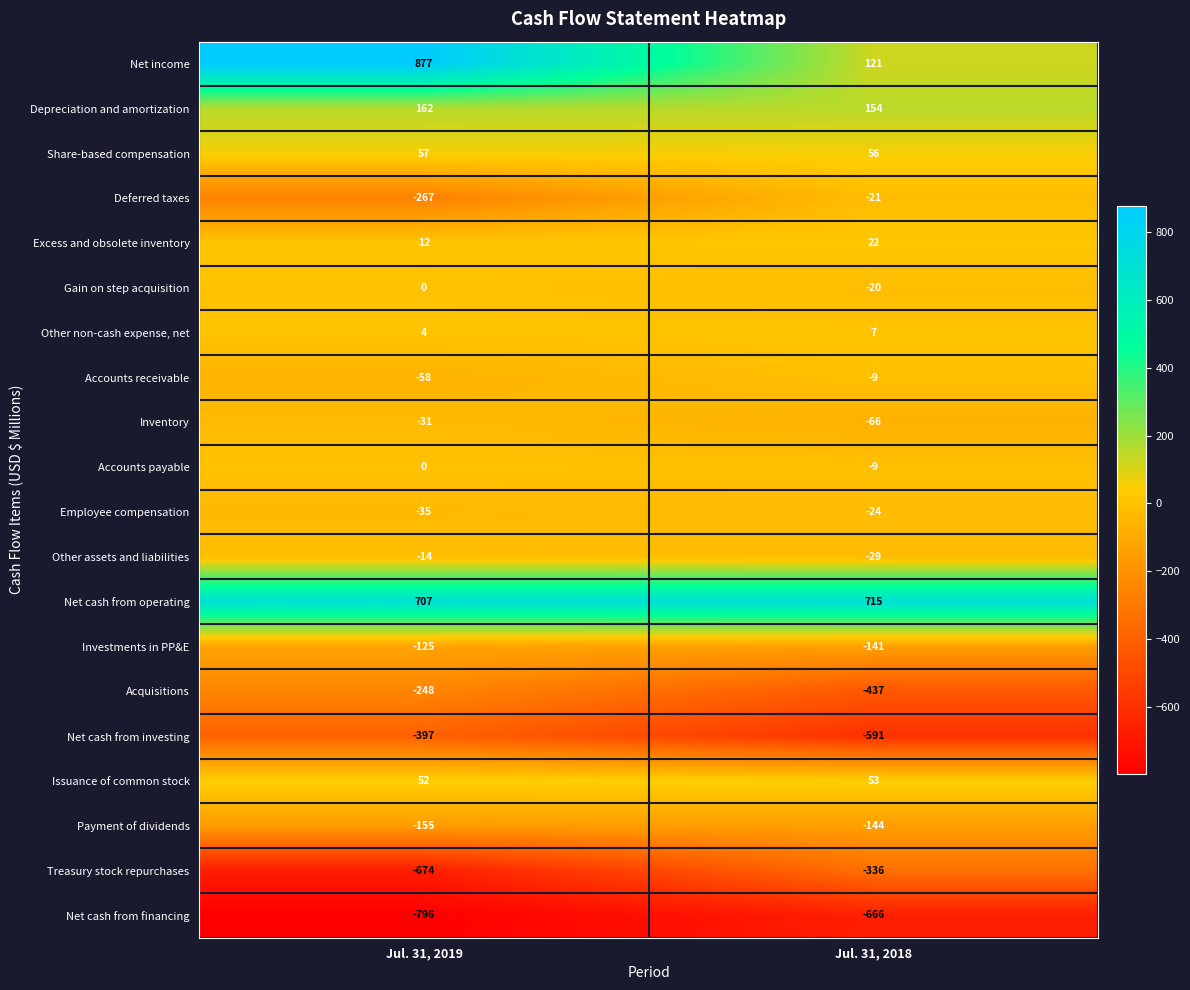

The value of Employee compensation at Jul. 31, 2018 is -13. True or false?

False